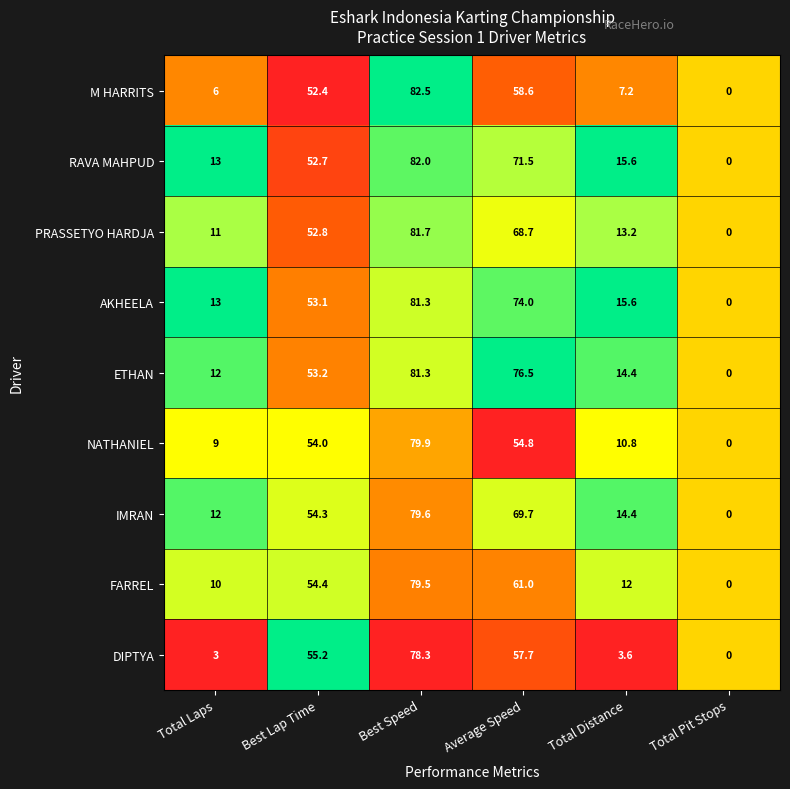

Which series has the largest range (max minus min)?

M HARRITS